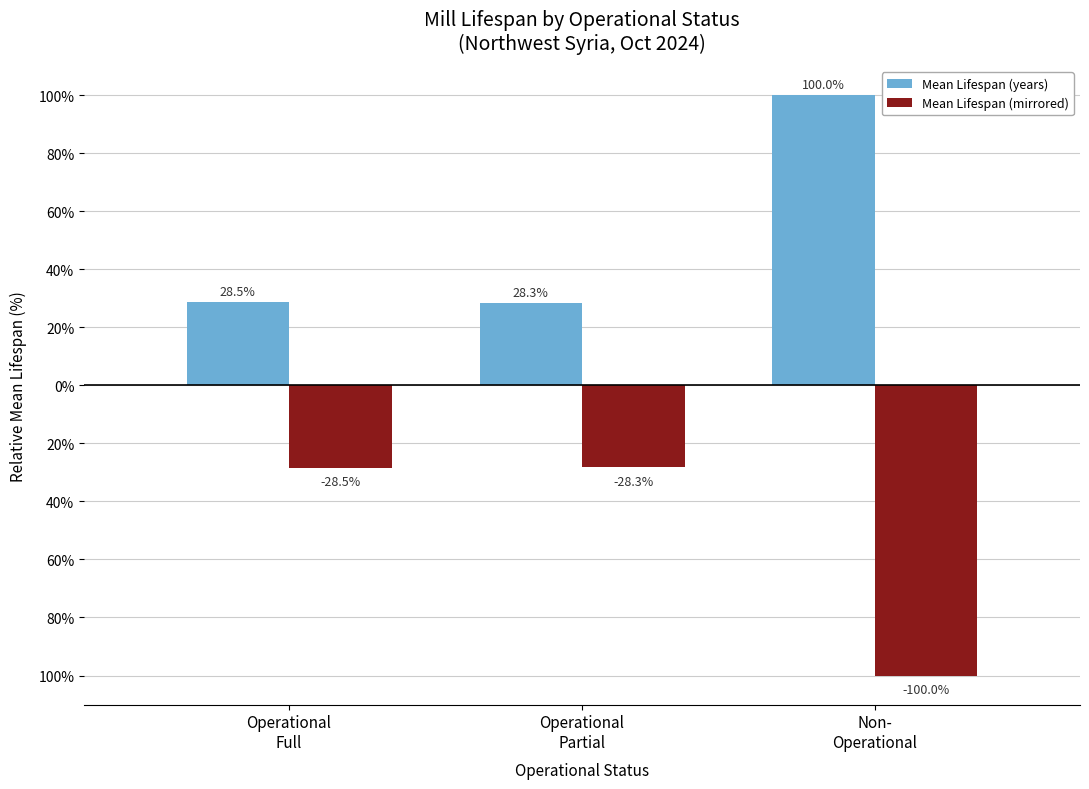

List the series in order of their peak value, highest first.

Mean Lifespan (years), Mean Lifespan (mirrored)